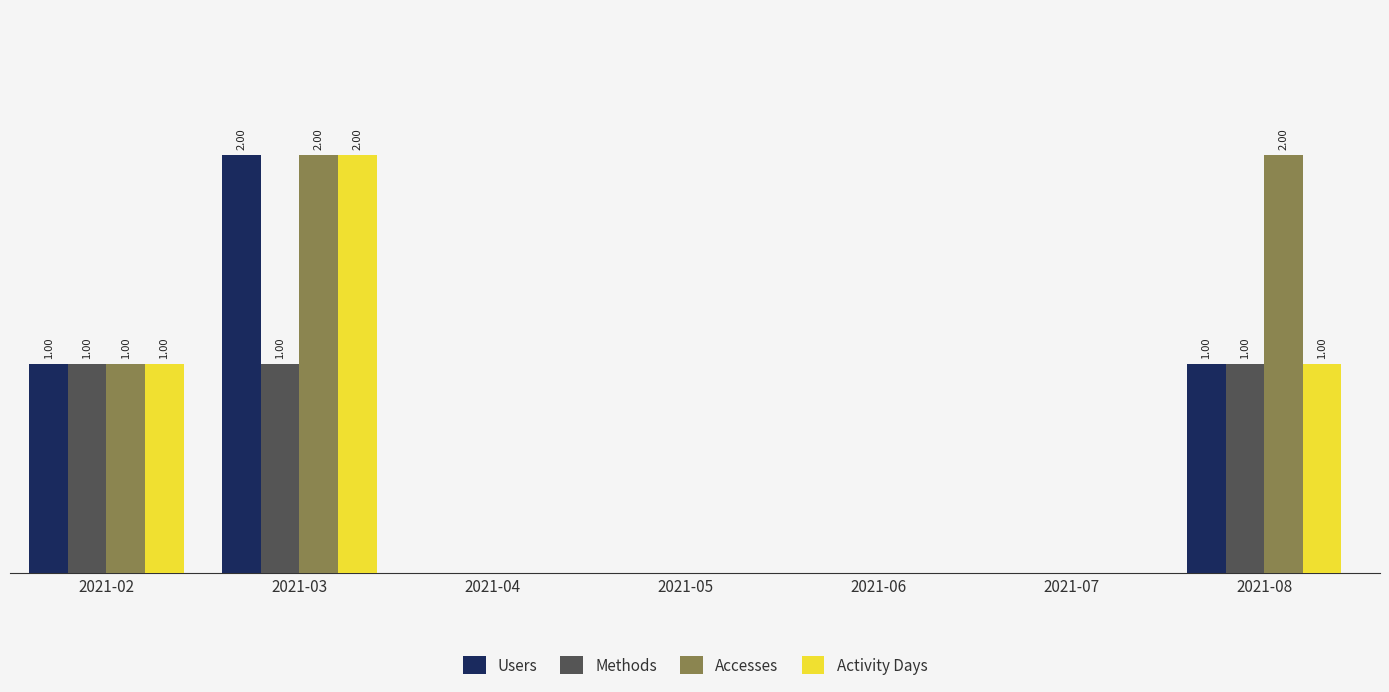

Which category has the highest value in the Activity Days series?

2021-03